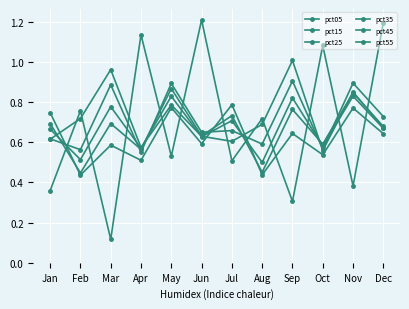

What is the difference between the second highest and minimum values in the pct25 series?

0.3